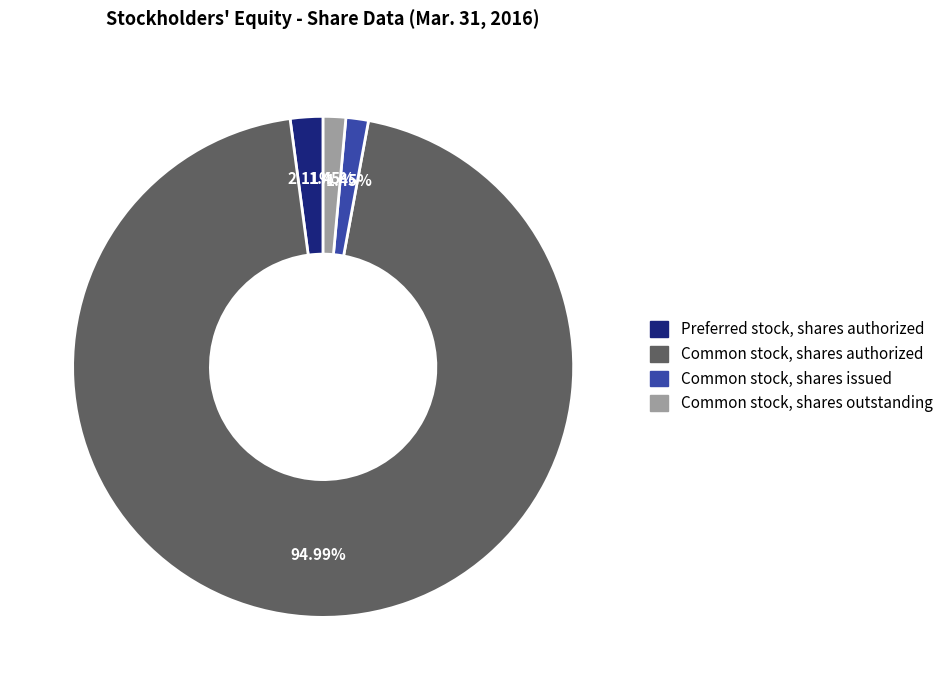

What is the majority slice?

Common stock, shares authorized